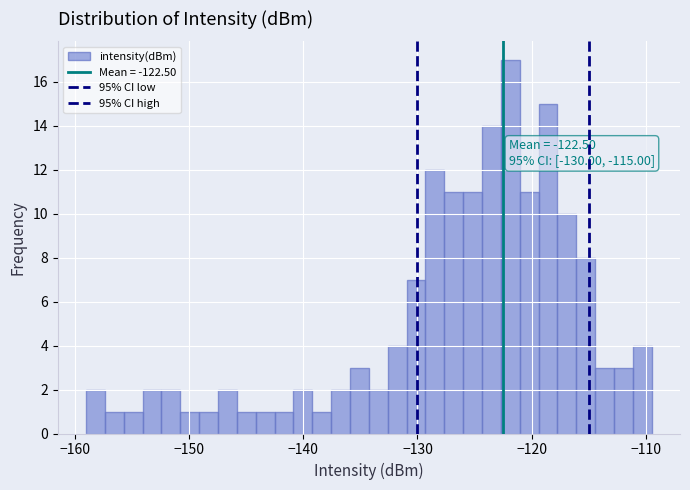

Read against the x-axis, roughly where is the centre of the tallest bar?

-122